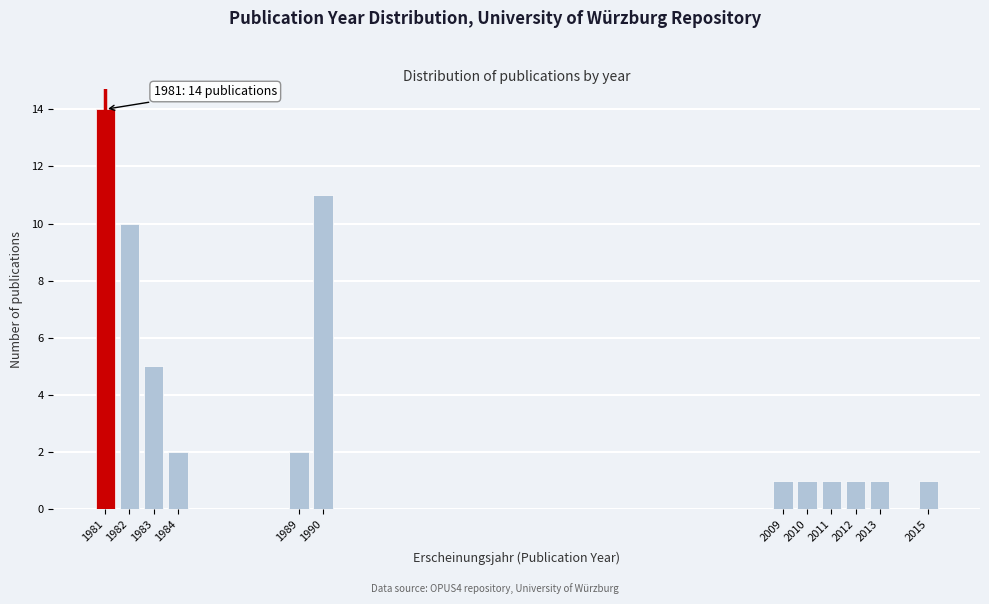

Which range on the x-axis has the tallest bar?

1980.5 to 1981.5